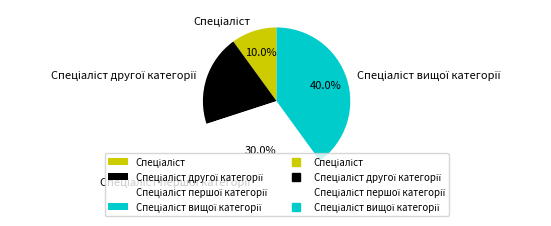

Is there any slice that represents more than half of the pie?

No